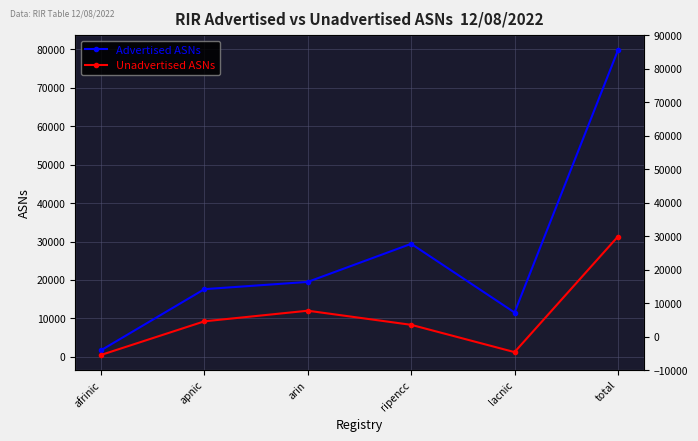

What position from the right is arin?

4